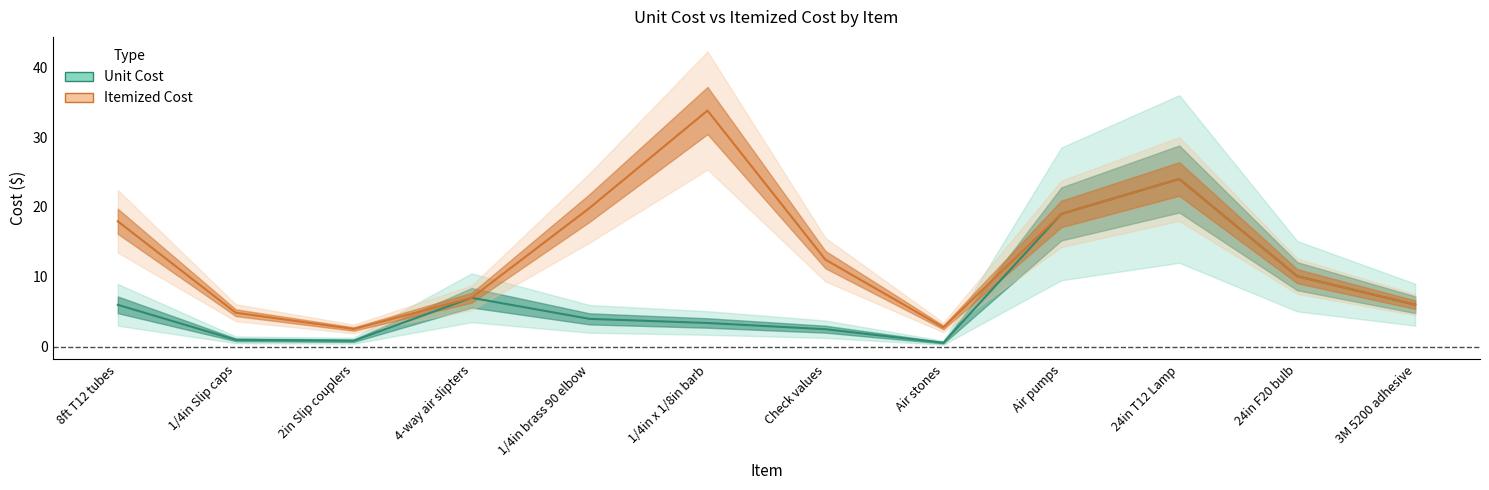

What is the minimum value for Itemized Cost?

2.5